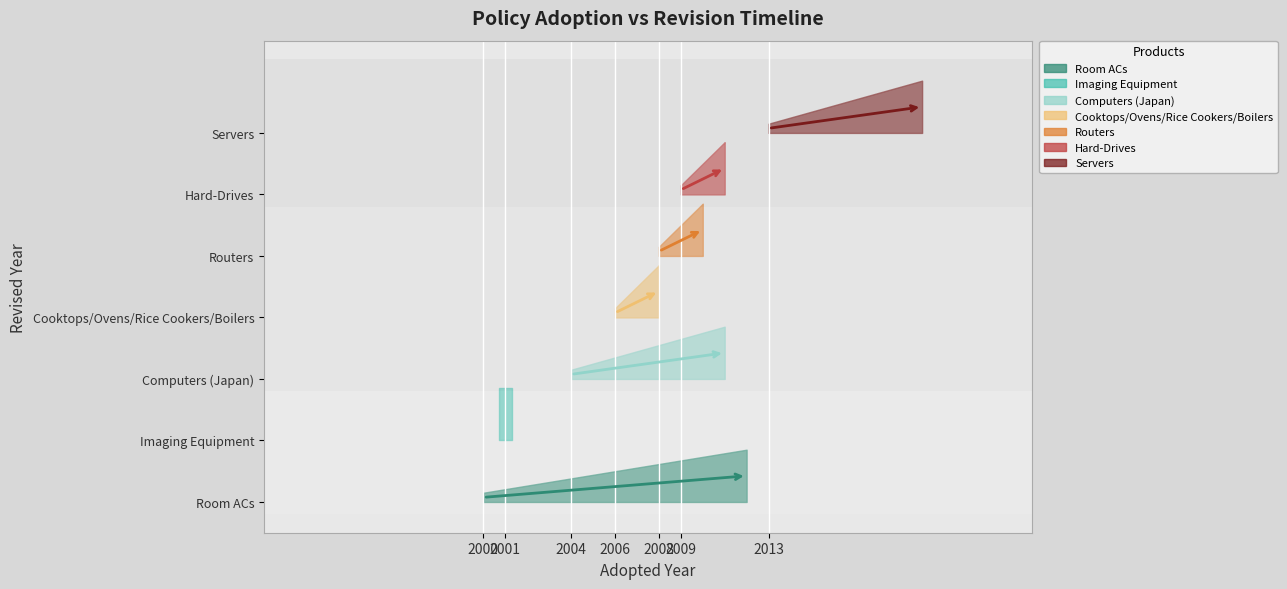

Where is the first local minimum?

2001